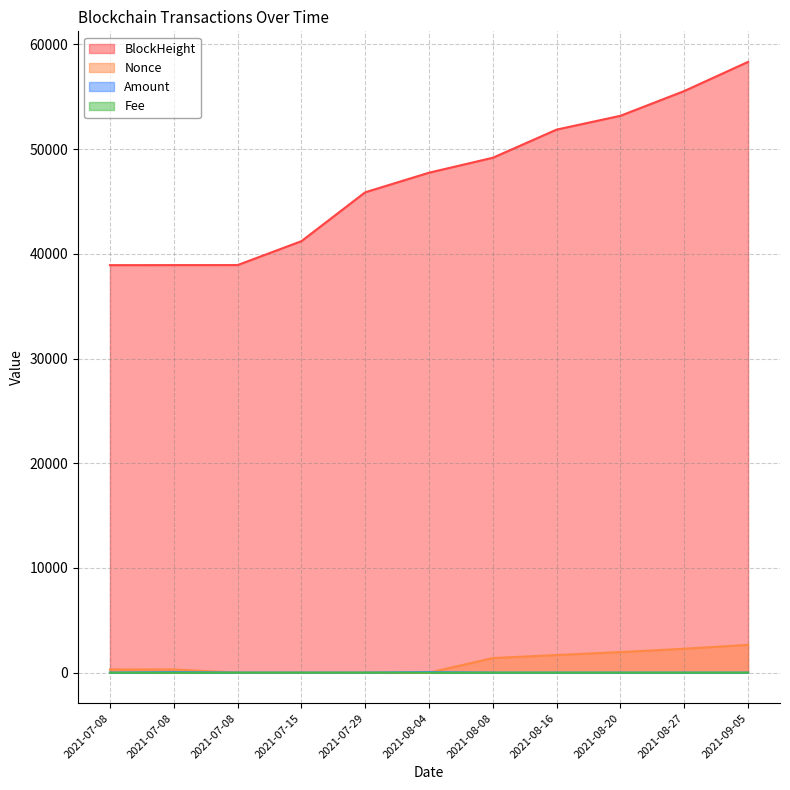

How many lines are shown in the chart?

4